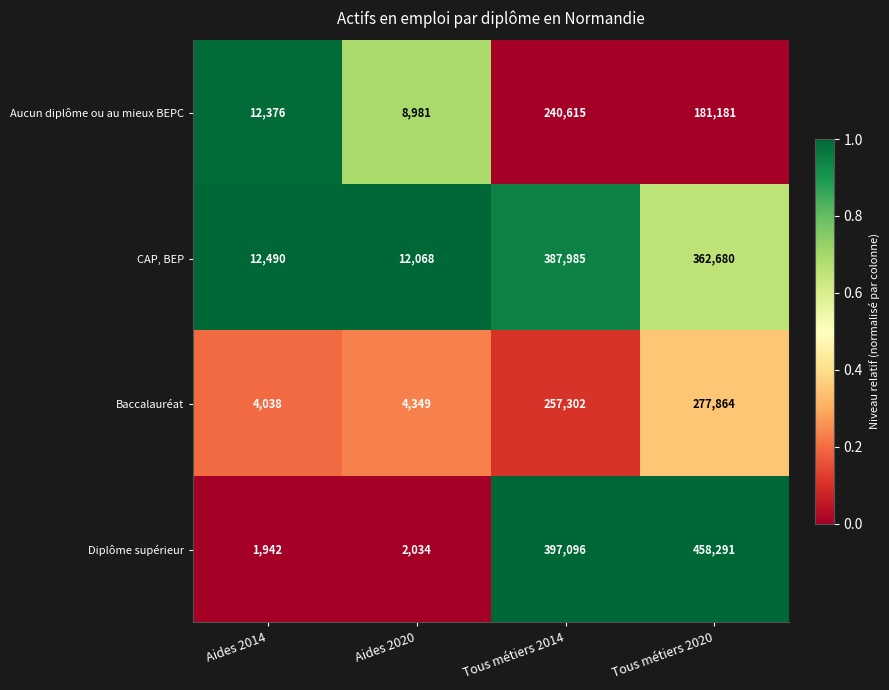

Reading left to right, extract all data points from this chart.

Aucun diplôme ou au mieux BEPC: Aides 2014=12376	Aides 2020=8981	Tous métiers 2014=240615	Tous métiers 2020=181181
CAP, BEP: Aides 2014=12490	Aides 2020=12068	Tous métiers 2014=387985	Tous métiers 2020=362680
Baccalauréat: Aides 2014=4038	Aides 2020=4349	Tous métiers 2014=257302	Tous métiers 2020=277864
Diplôme supérieur: Aides 2014=1942	Aides 2020=2034	Tous métiers 2014=397096	Tous métiers 2020=458291